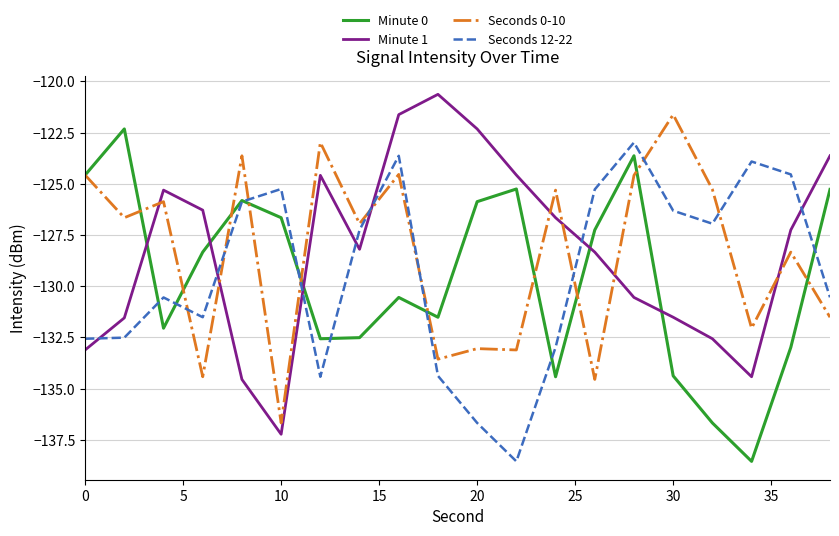

True or false: Minute 0 and Minute 1 cross at least once.

True